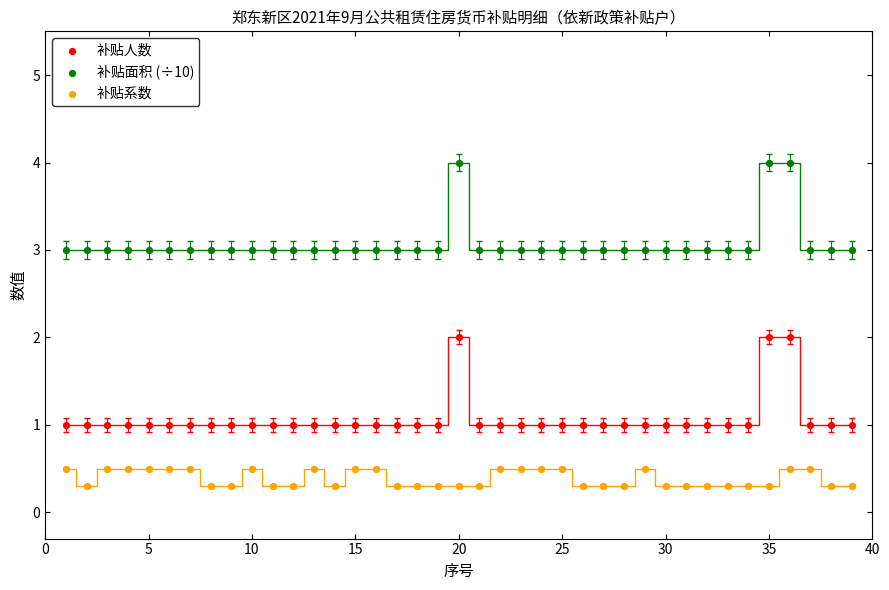

Across all data points, what is the range of X values (max minus min)?

38.0